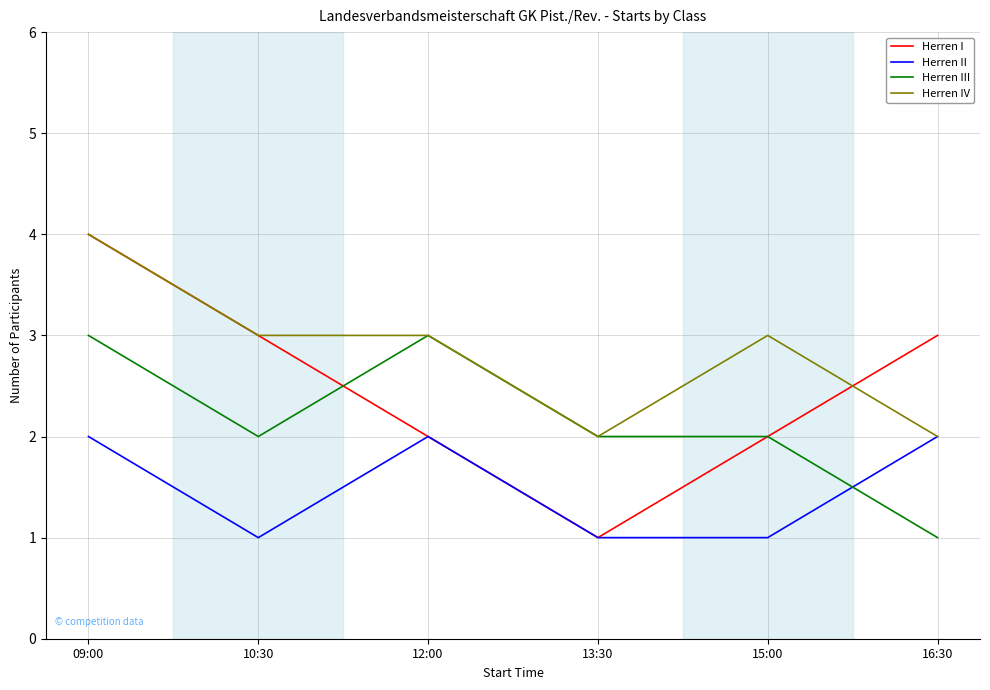

What is the sum of the Herren IV values at 09:00 and 16:30?

6